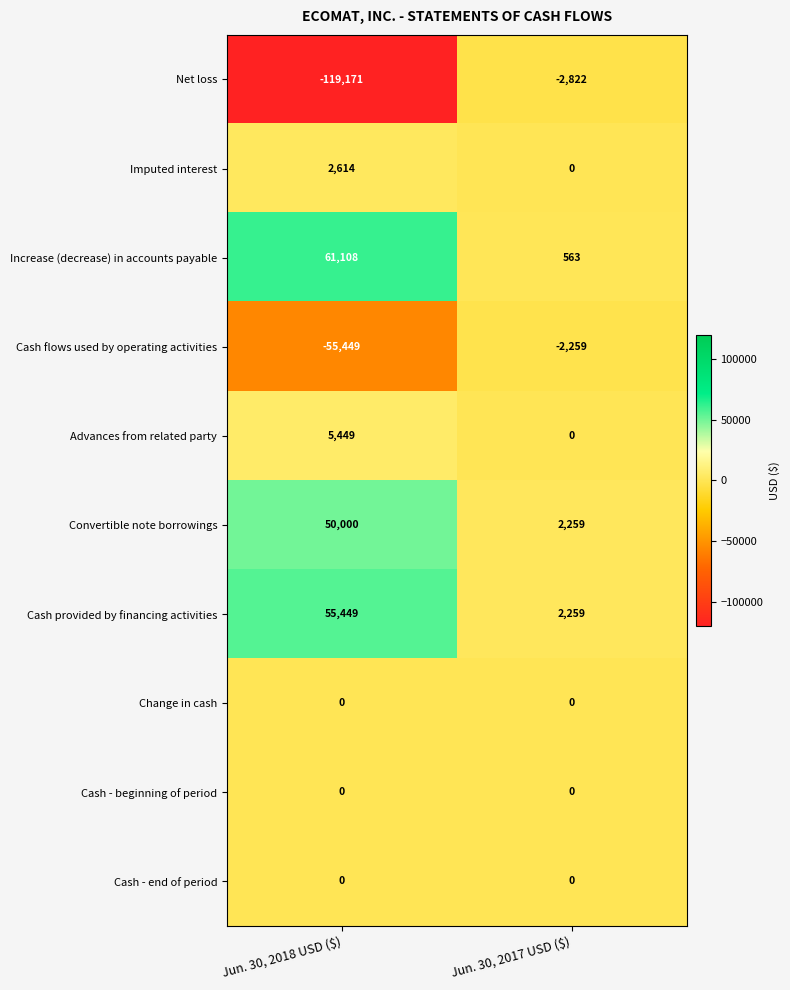

What value does the Imputed interest series have at Jun. 30, 2018 USD ($), to the nearest 10?

2610